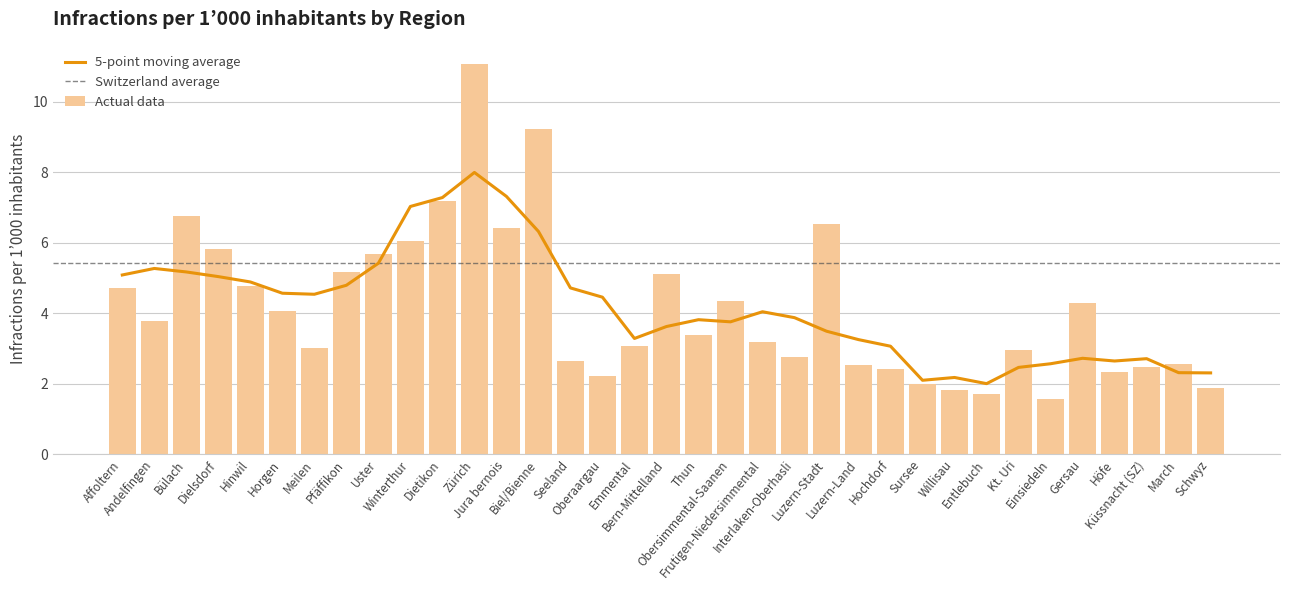

How many data points are less than 3?

14